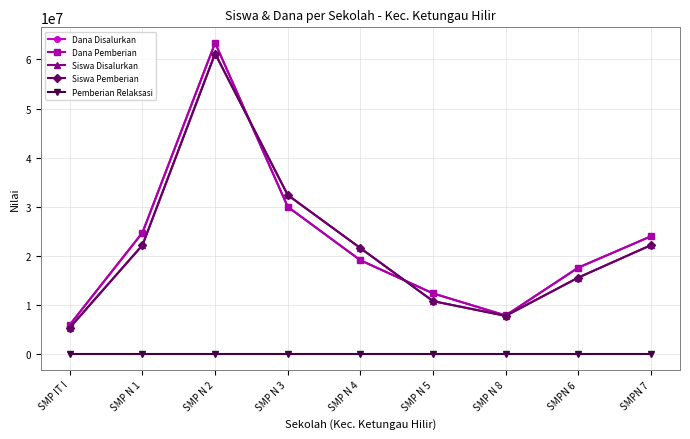

Which has a higher value, SMPN 6 or SMP N 1?

SMP N 1